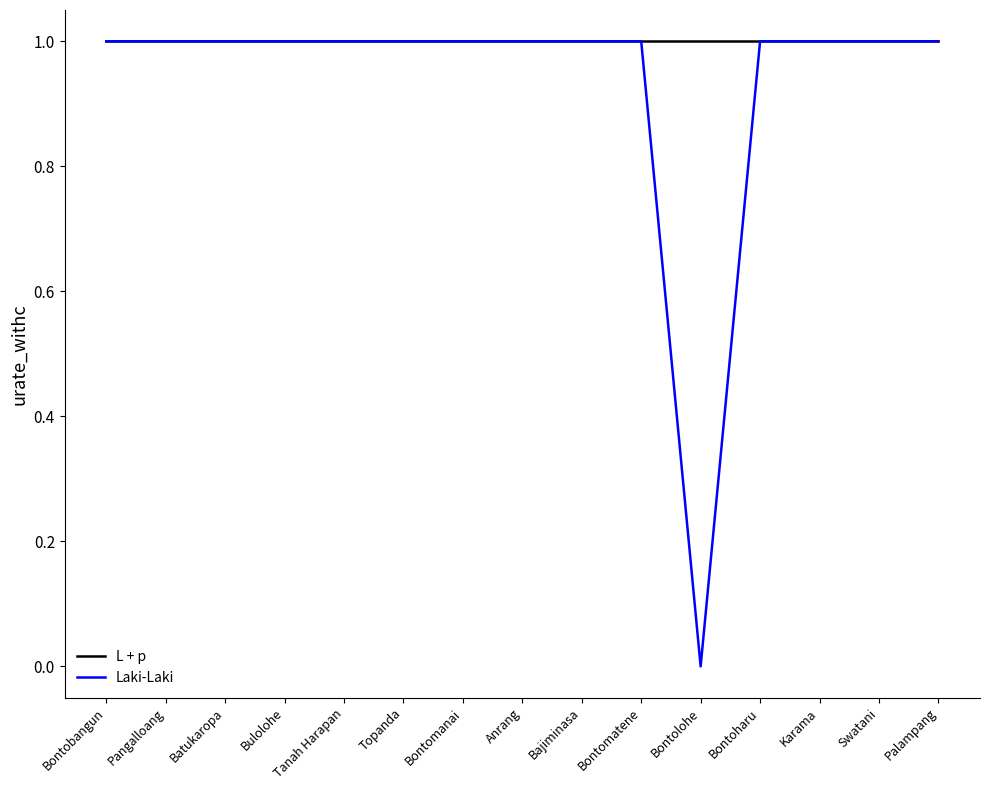

Which series has the largest range (max minus min)?

Laki-Laki